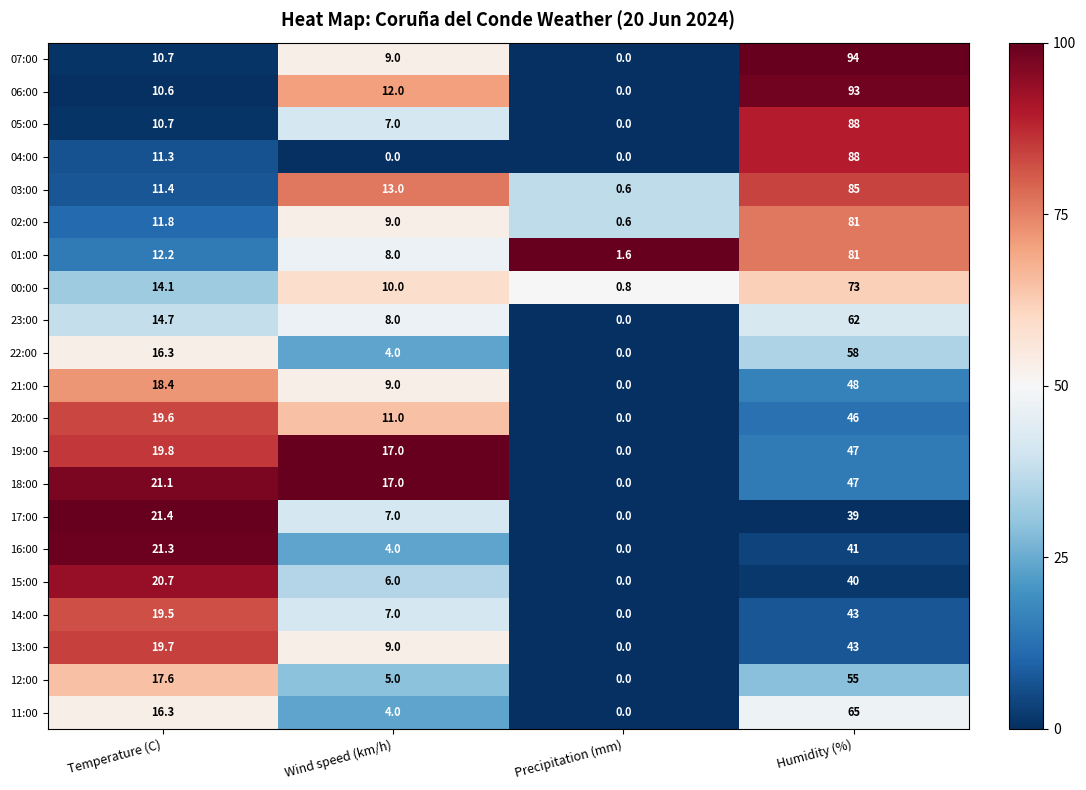

What is the maximum value for 15:00?

40.0